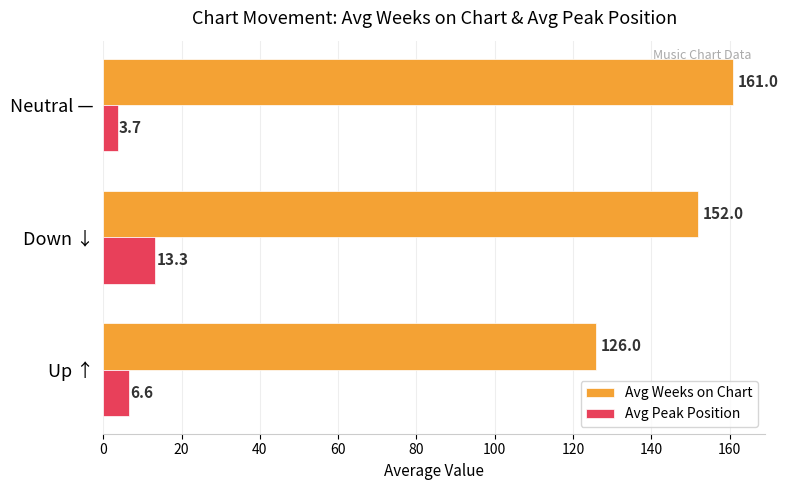

At which category is the sum across all series the highest?

Down ↓